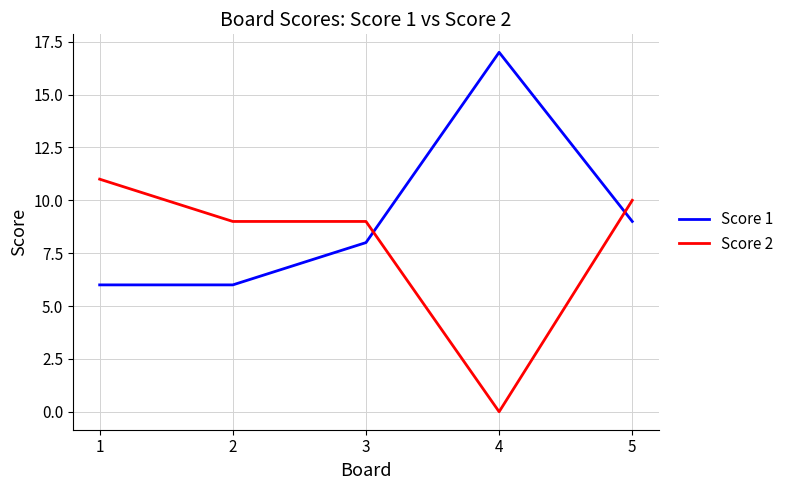

After their last crossing, which series has the higher values: Score 2 or Score 1?

Score 2